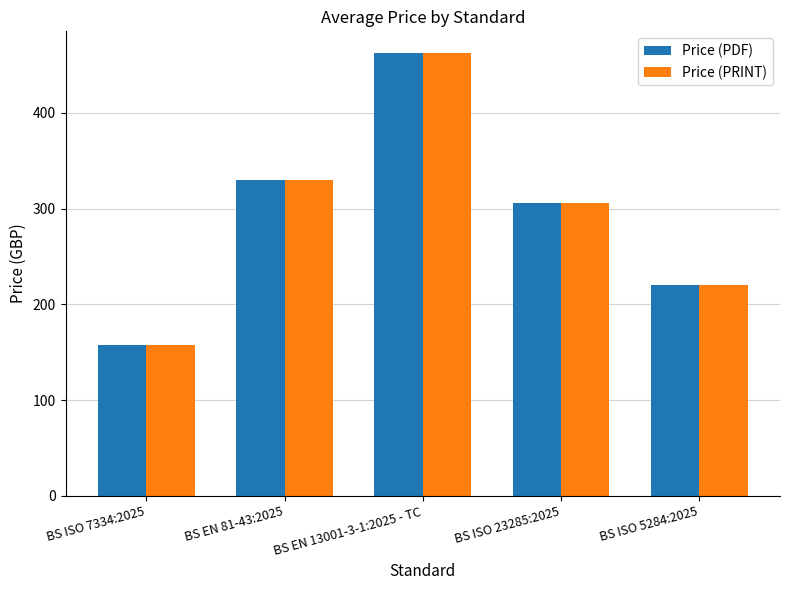

What is the highest value of the Price (PDF) series?

462